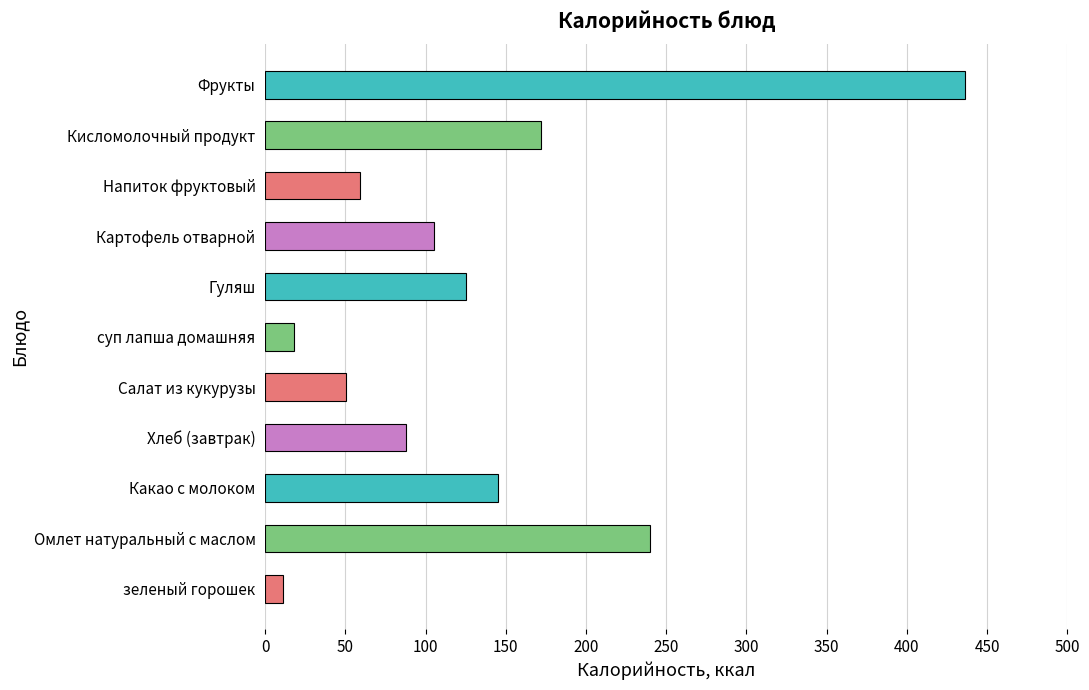

At which label is the value closest to 223?

Омлет натуральный с маслом